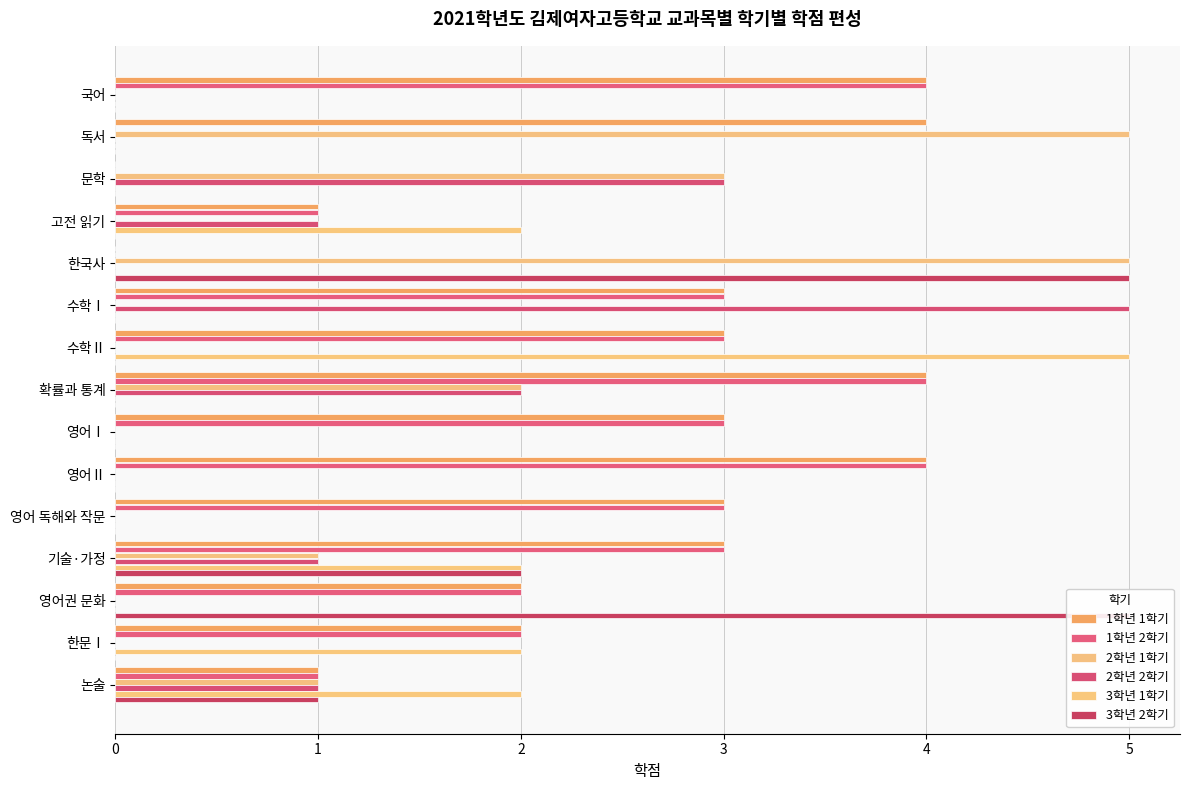

What is the difference between the second highest and minimum values in the 2학년 2학기 series?

3